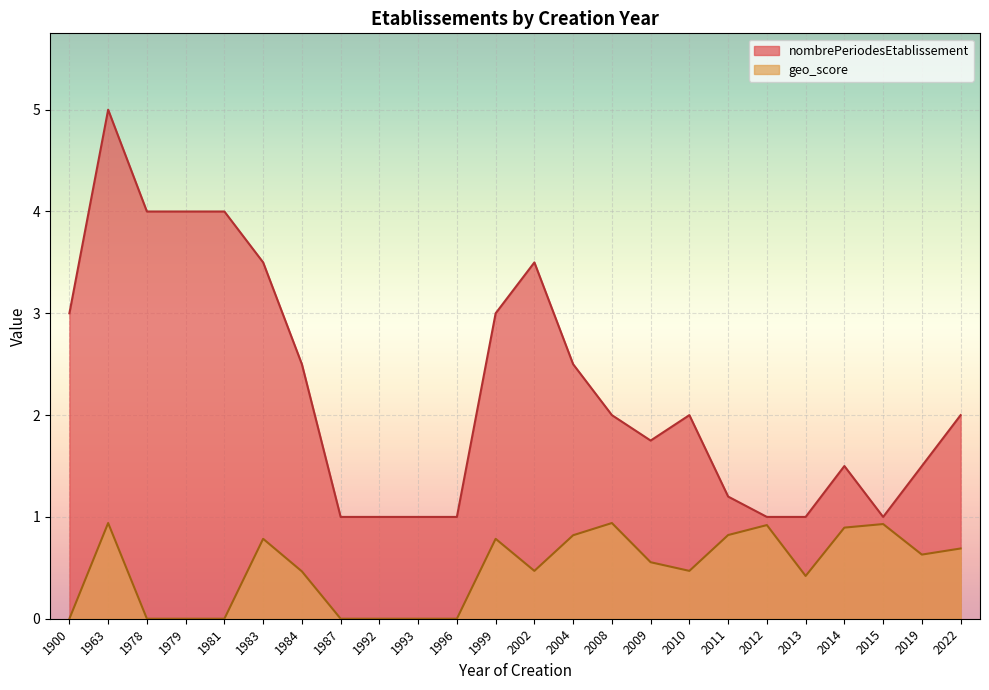

At which label does nombrePeriodesEtablissement reach its peak?

1963